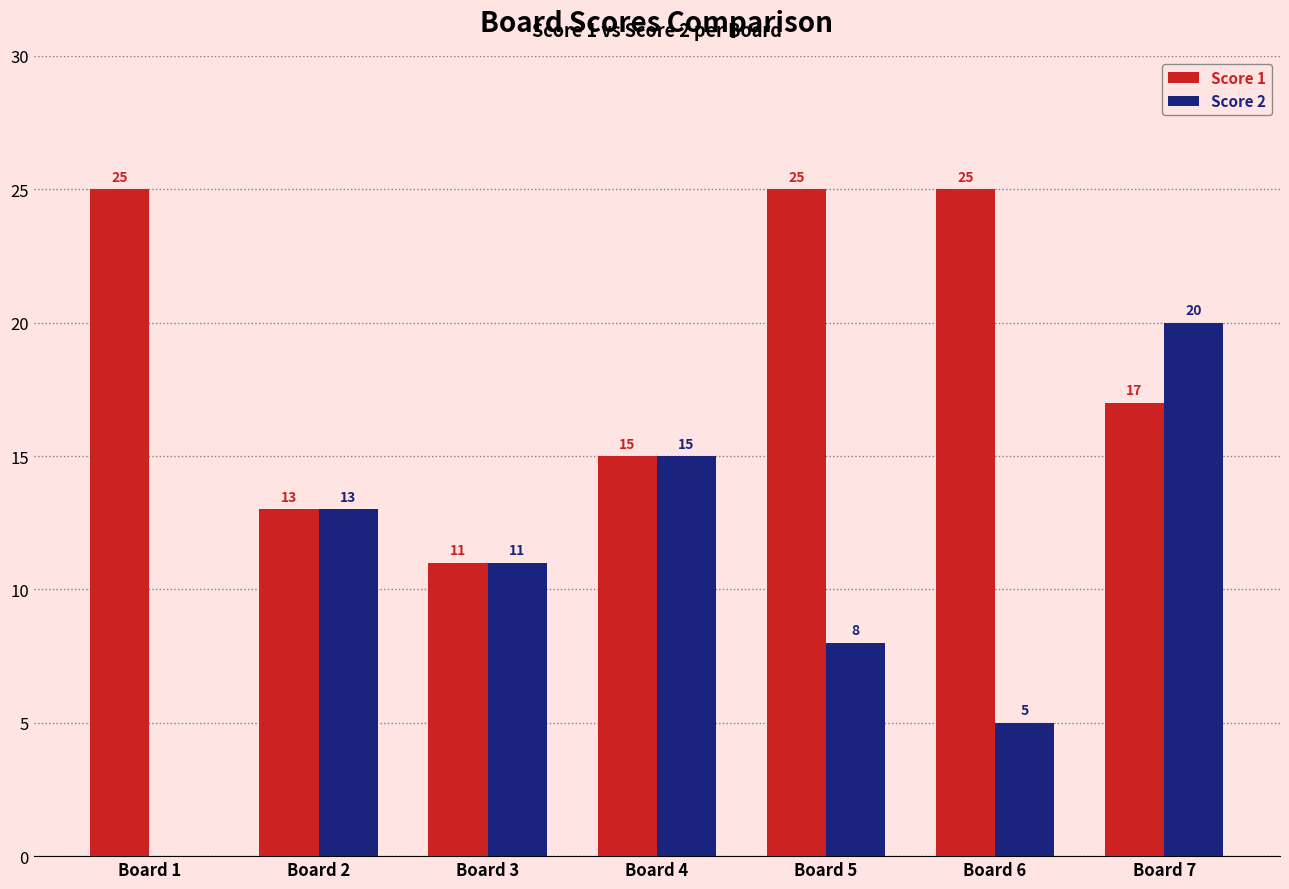

How many groups of bars are there?

7